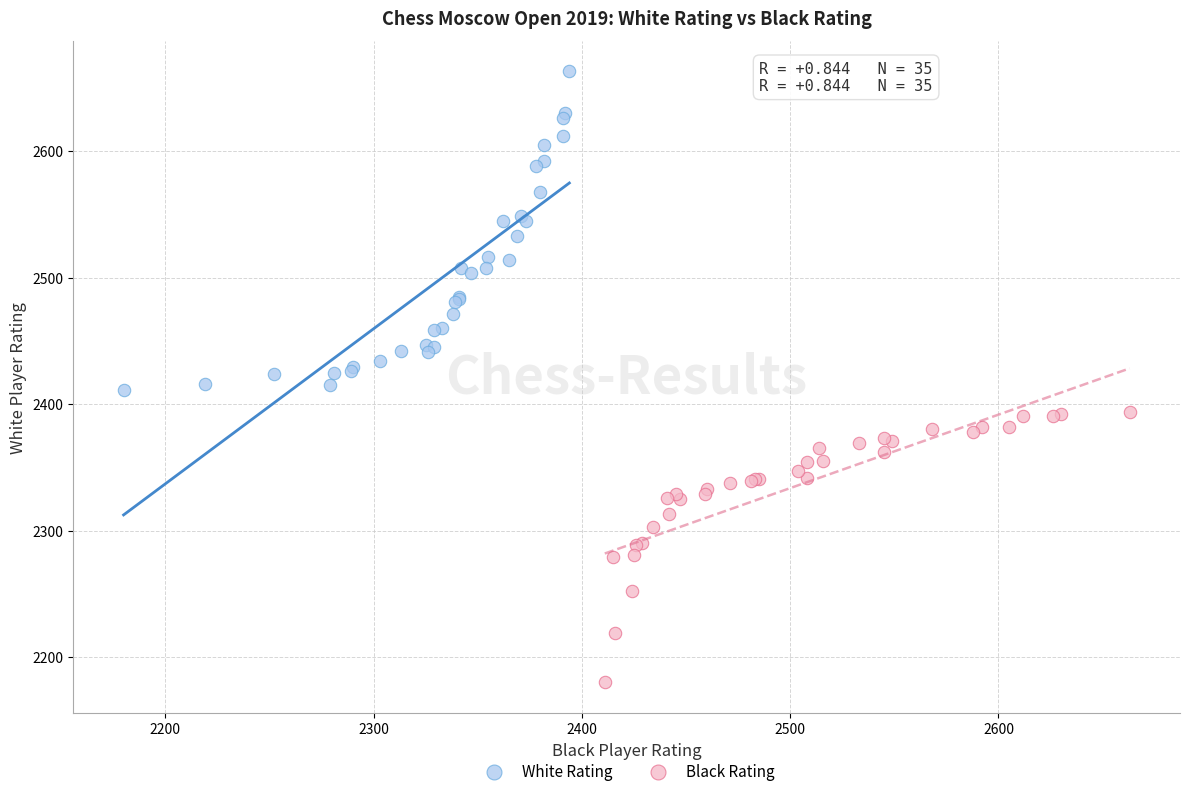

What are all the series names shown in the legend?

White Rating, Black Rating